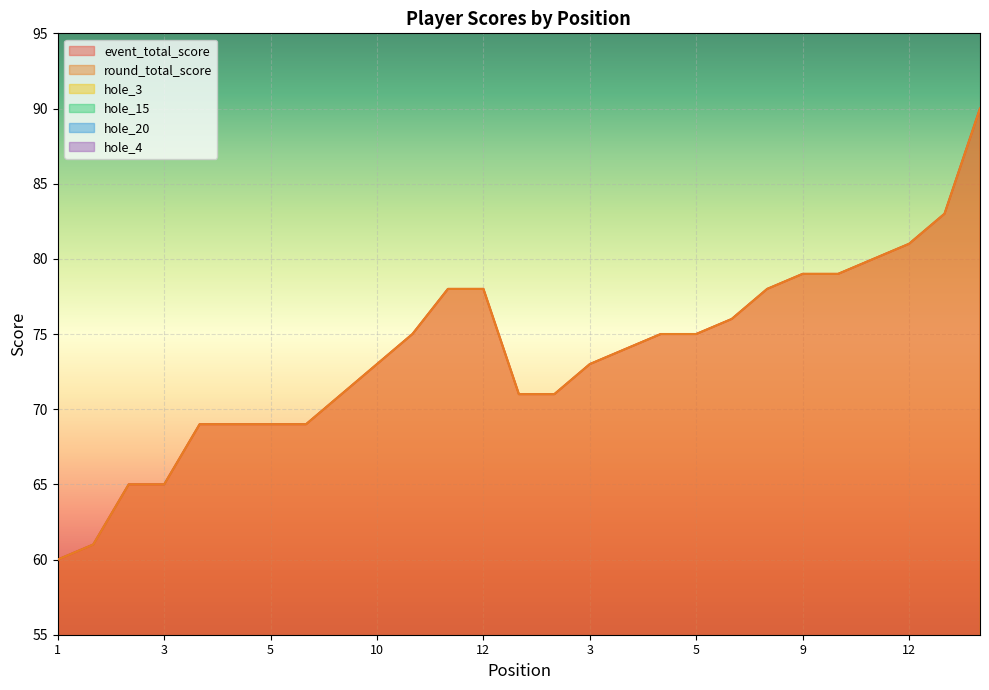

Where is hole_3 nearest to the value 4?

12